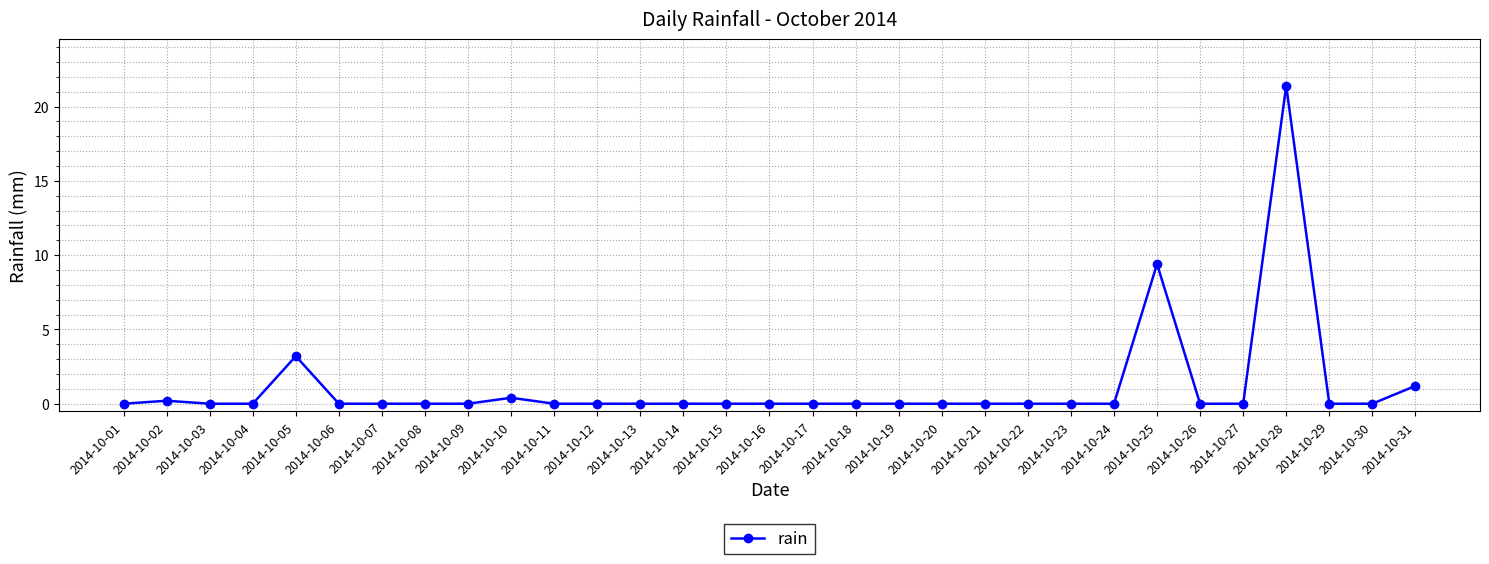

Reading right to left, transcribe all the data shown in this chart.

2014-10-31=1.2	2014-10-30=0.0	2014-10-29=0.0	2014-10-28=21.4	2014-10-27=0.0	2014-10-26=0.0	2014-10-25=9.4	2014-10-24=0.0	2014-10-23=0.0	2014-10-22=0.0	2014-10-21=0.0	2014-10-20=0.0	2014-10-19=0.0	2014-10-18=0.0	2014-10-17=0.0	2014-10-16=0.0	2014-10-15=0.0	2014-10-14=0.0	2014-10-13=0.0	2014-10-12=0.0	2014-10-11=0.0	2014-10-10=0.4	2014-10-09=0.0	2014-10-08=0.0	2014-10-07=0.0	2014-10-06=0.0	2014-10-05=3.2	2014-10-04=0.0	2014-10-03=0.0	2014-10-02=0.2	2014-10-01=0.0